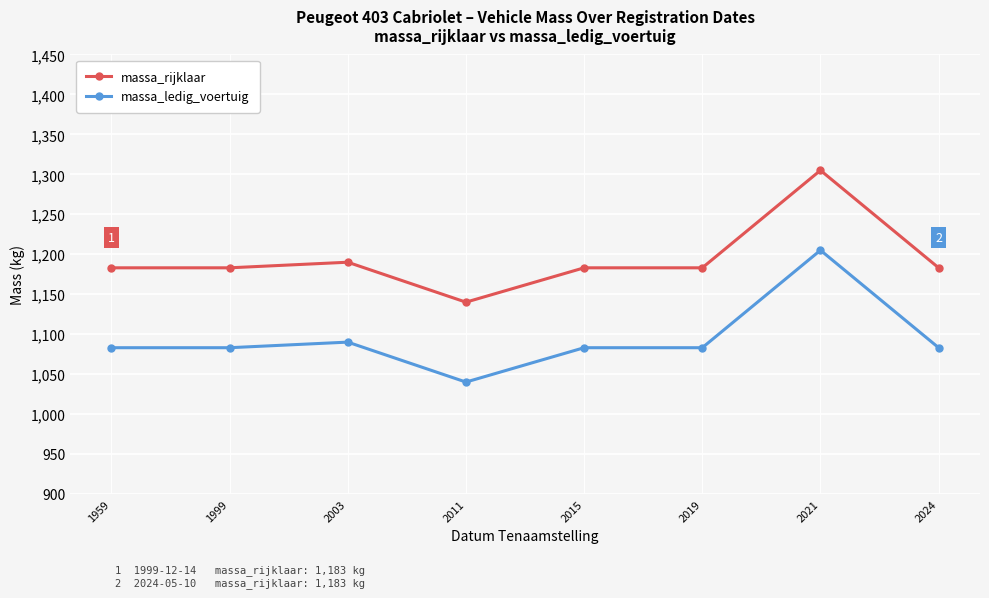

What value does the massa_ledig_voertuig series have at 2019?

1083